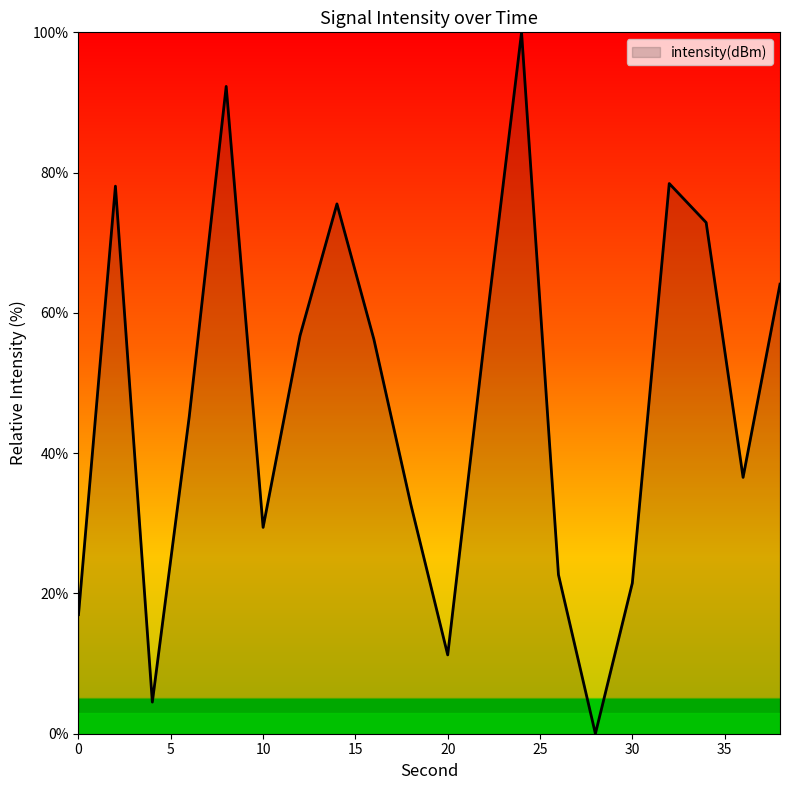

What is the greatest value displayed?

100.0